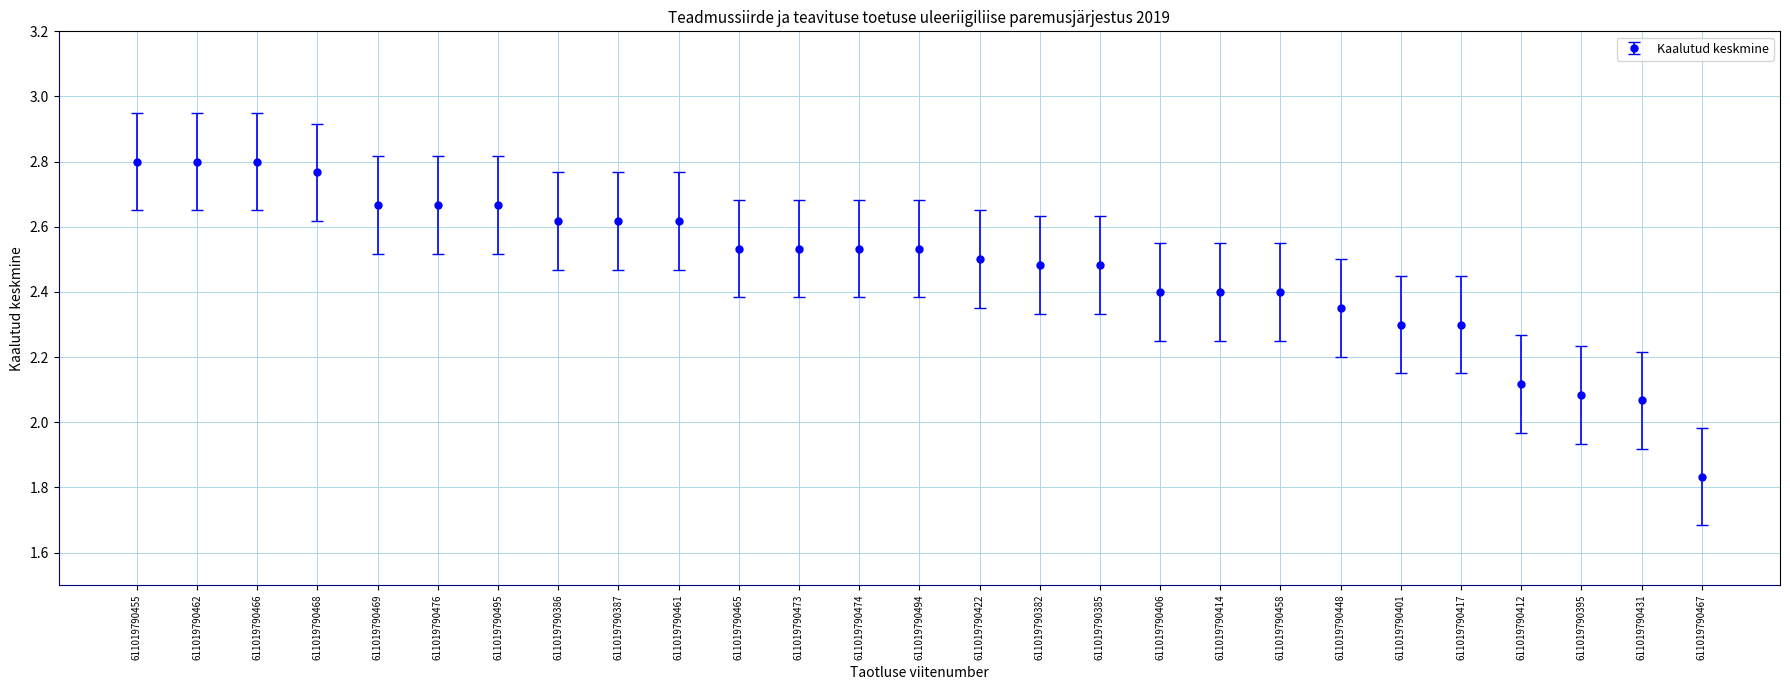

What is the label of the 11th point from the right?

611019790385